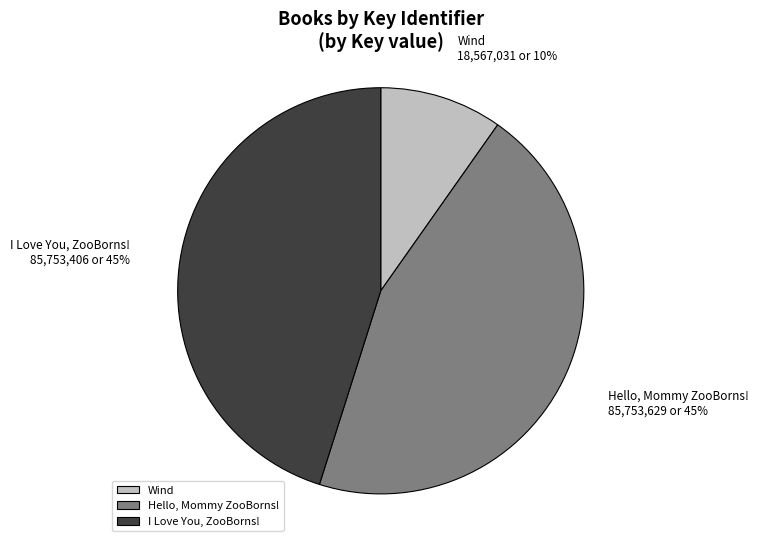

Combined, do Hello, Mommy ZooBorns! and I Love You, ZooBorns! account for over 50%?

Yes